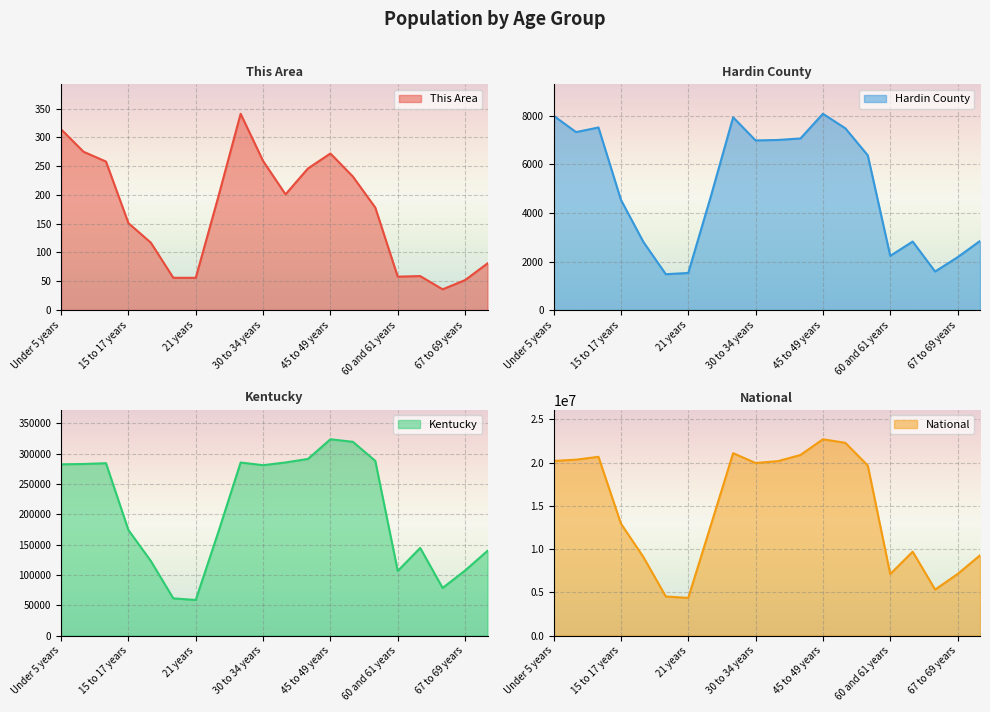

What are all the series names shown in the legend?

This Area, Hardin County, Kentucky, National